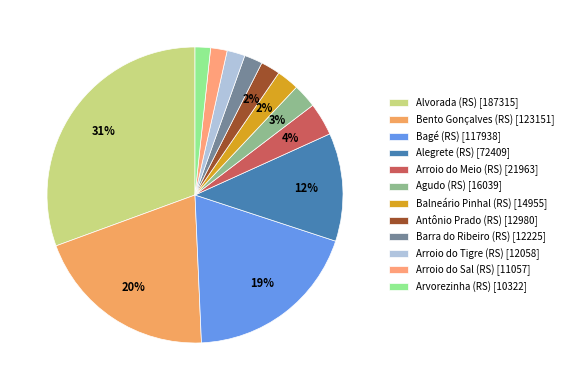

Is there a majority slice in this chart?

No